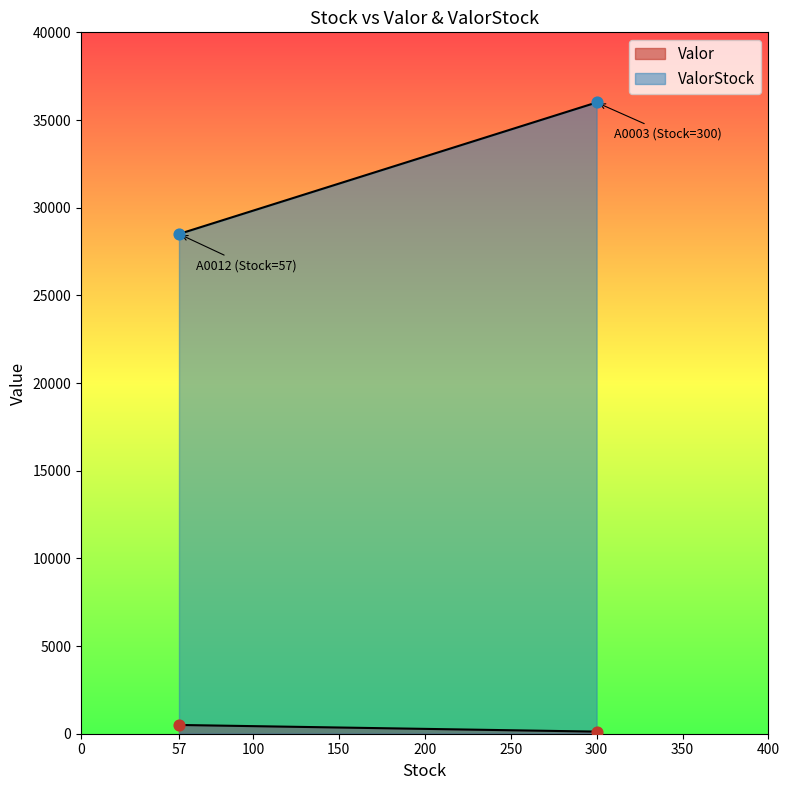

Which series reaches the minimum Y coordinate?

Valor